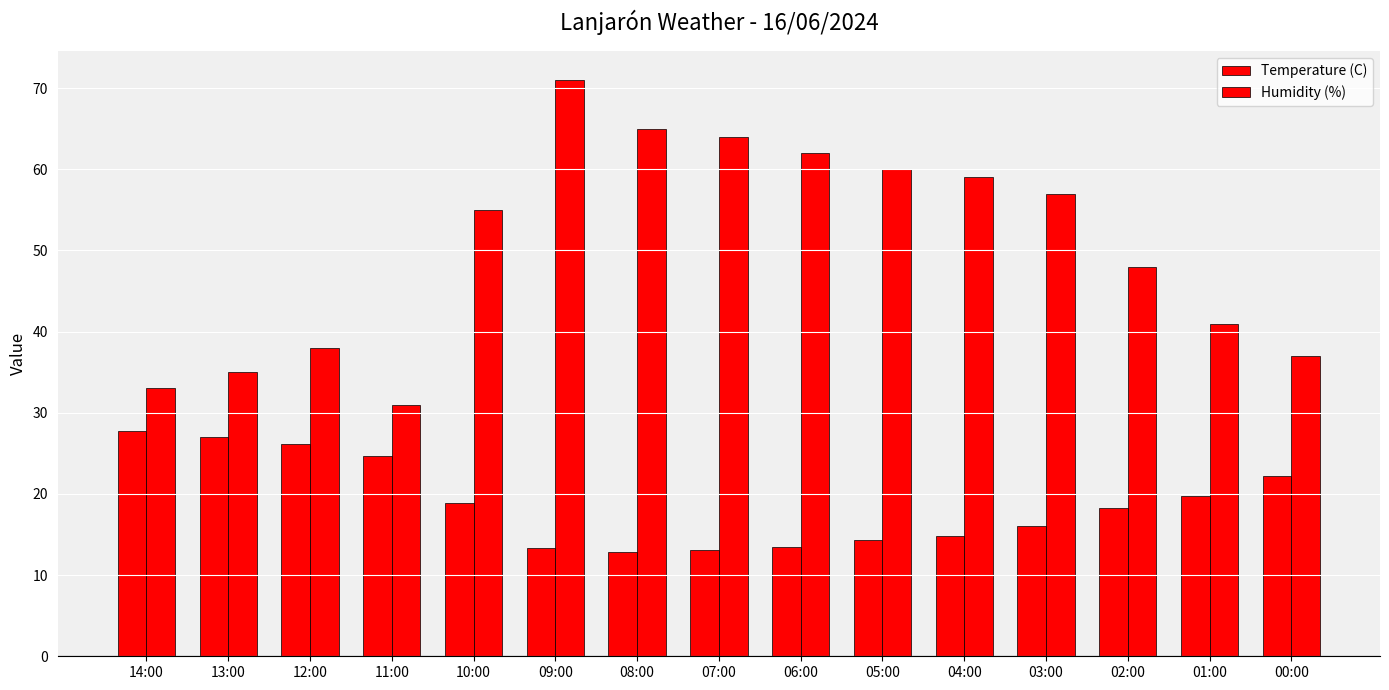

How many groups of bars are there?

15